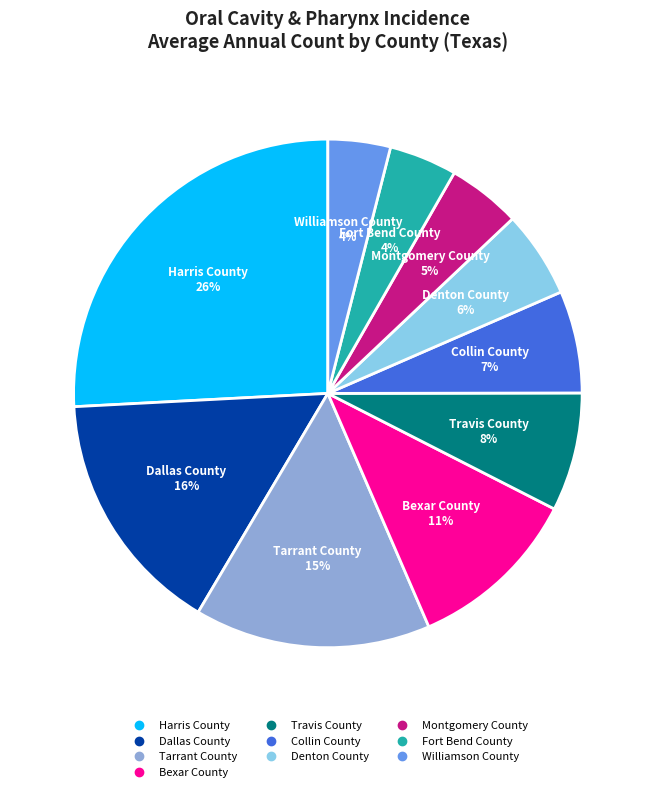

To the nearest percent, what portion does Collin County represent?

7%